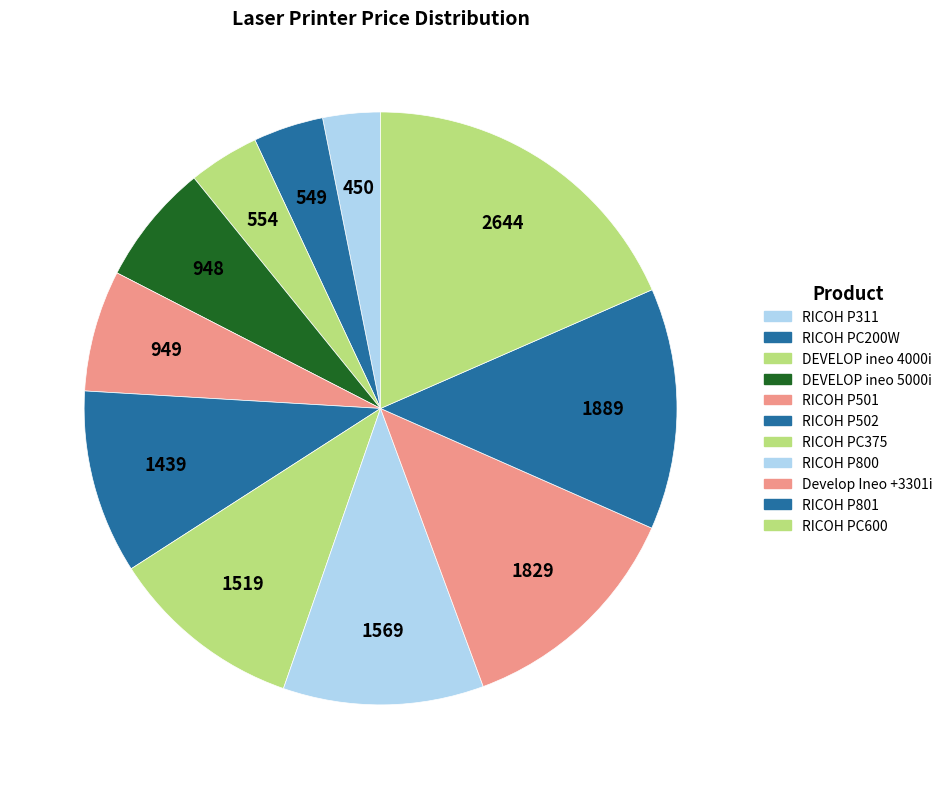

What is the change in value from DEVELOP ineo 5000i to Develop Ineo +3301i?

+881.0